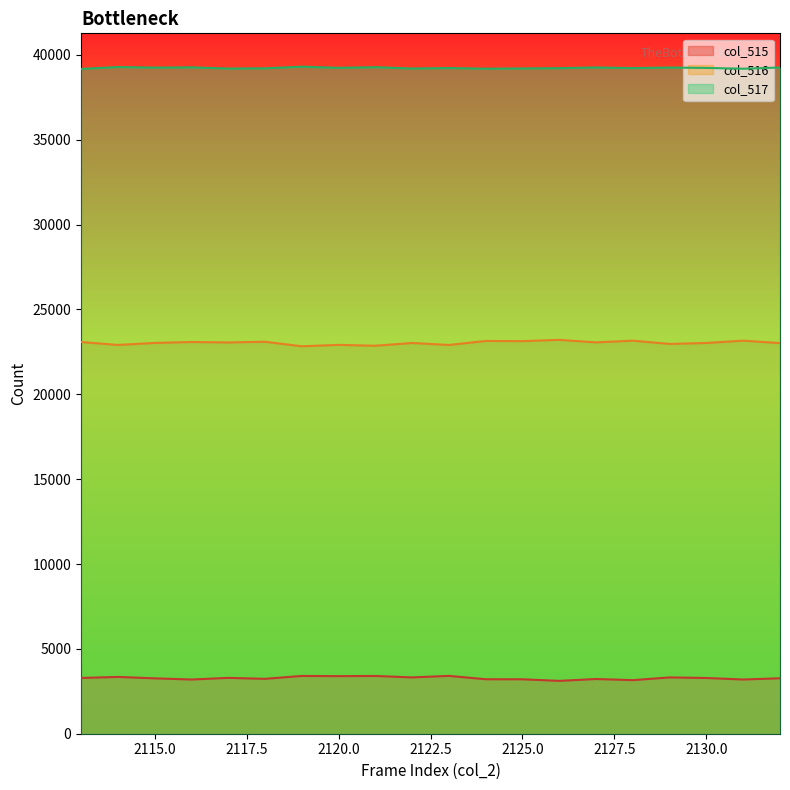

How many interior local peaks does the col_517 series have?

7